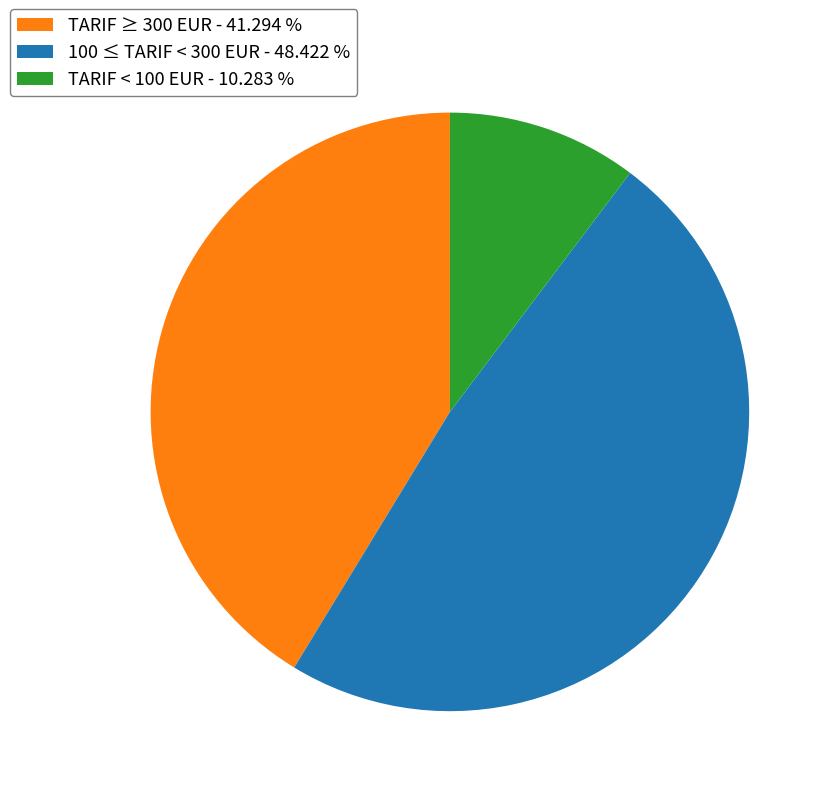

Approximately how many times larger is the value at 100 ≤ TARIF < 300 EUR - 48.422 % compared to TARIF ≥ 300 EUR - 41.294 %?

1.2